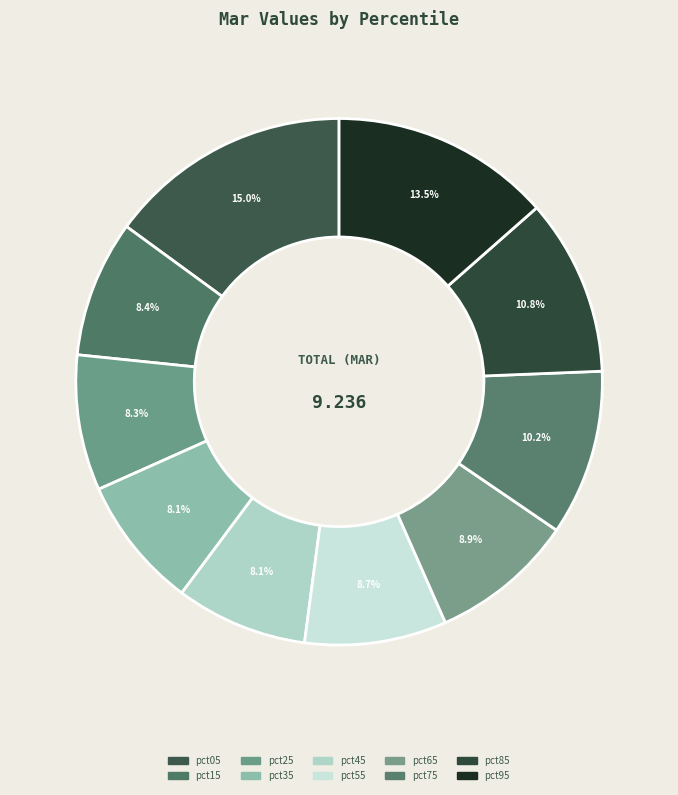

Does any single category account for the majority?

No